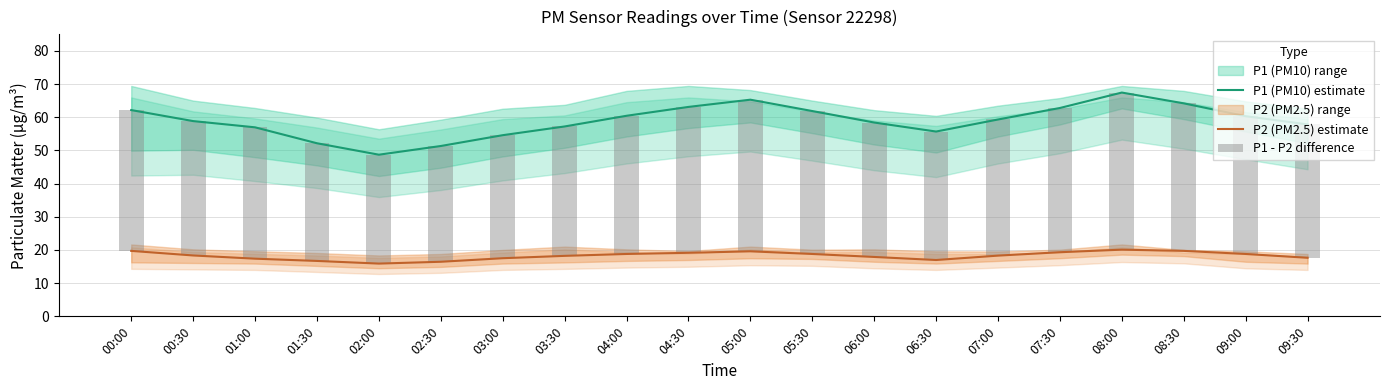

What is the average value of the P1 (PM10) estimate series?

58.9